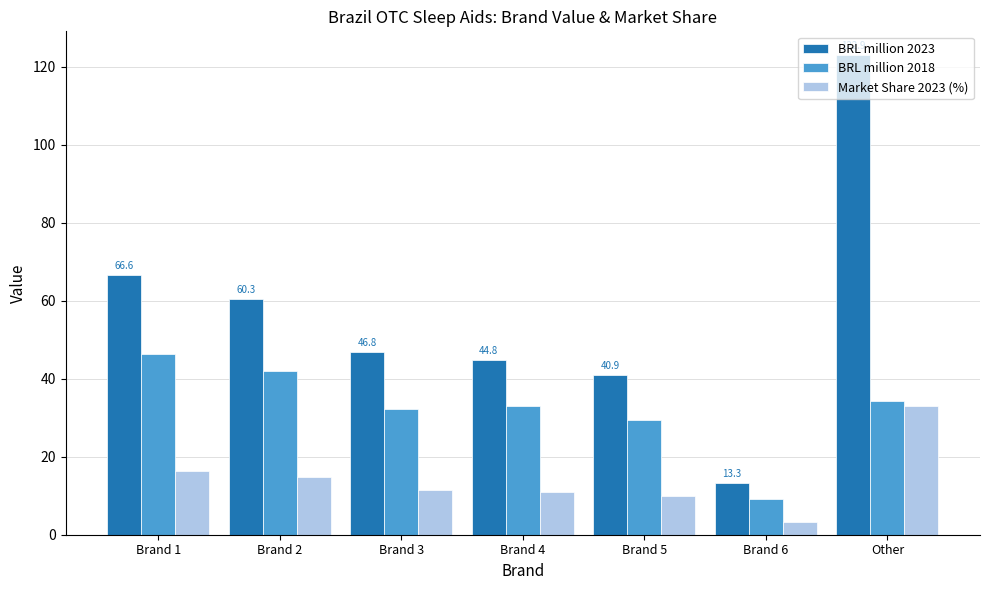

What is the sum of the BRL million 2023 values at Brand 6 and Brand 1?

79.9